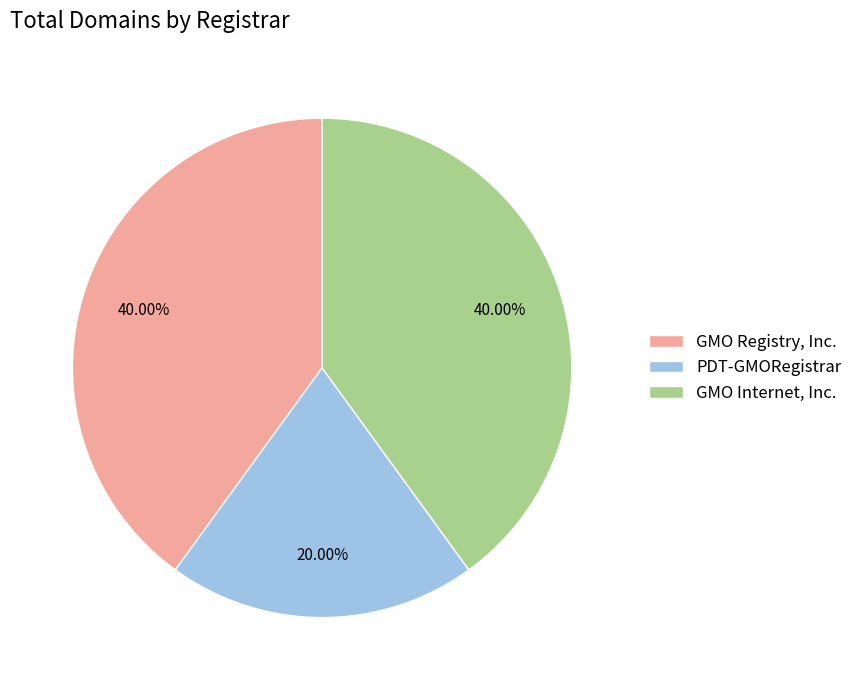

To the nearest percent, what portion does GMO Registry, Inc. represent?

40%